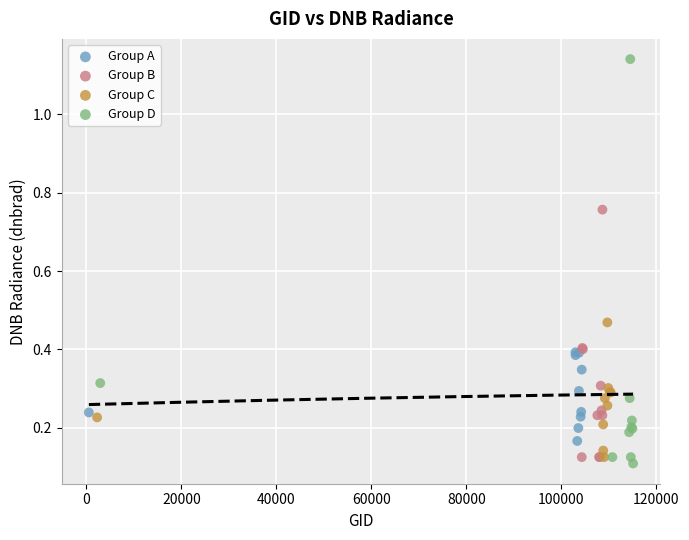

Which series has the widest spread of Y values?

Group D